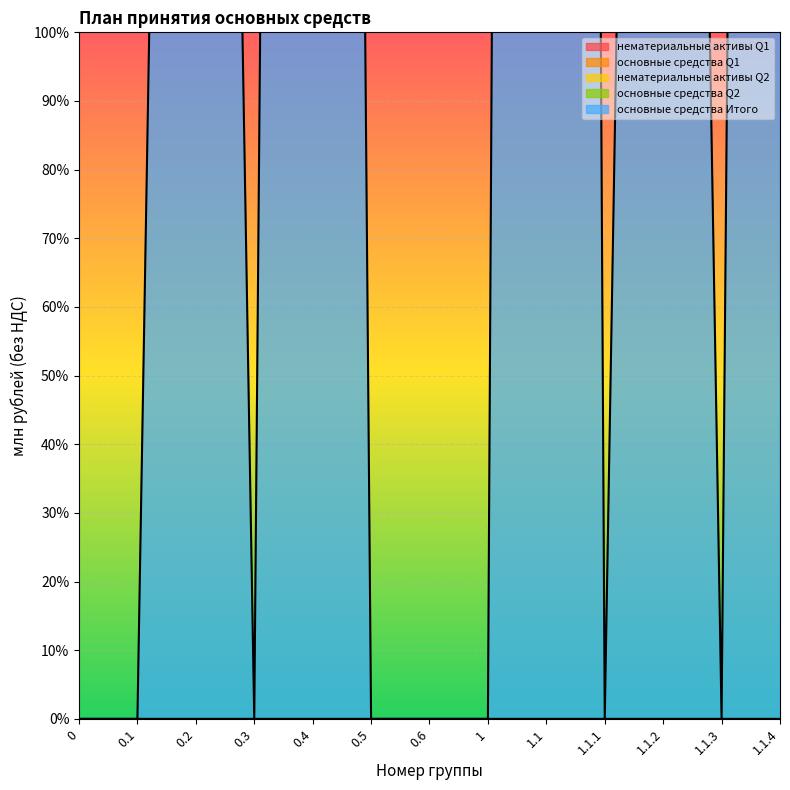

Where is the first local maximum for основные средства Итого?

0.2